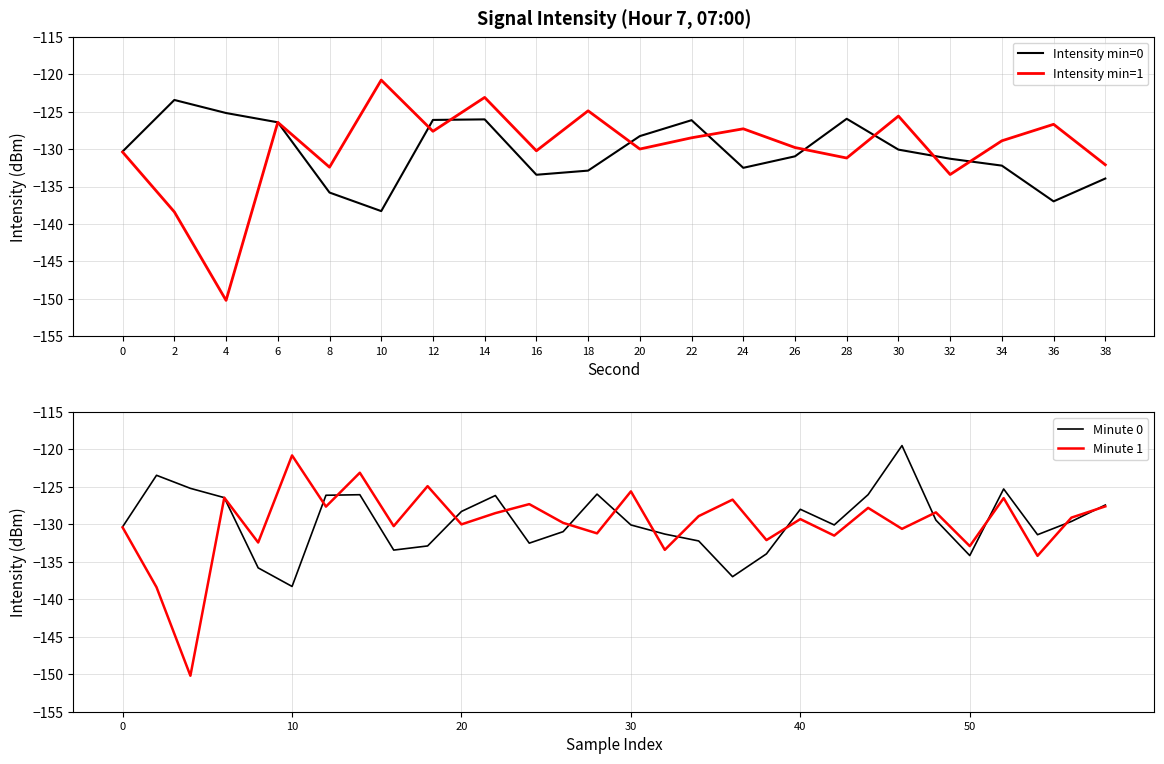

Is it true that Intensity min=1 equals -150.2 at 4?

True